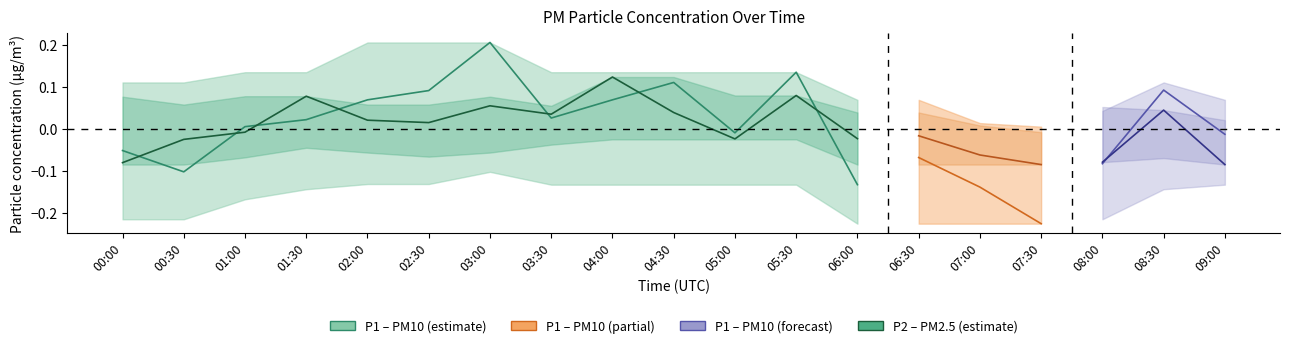

At 00:30, list the series in order from smallest to largest.

P1 (PM10), P2 (PM2.5)